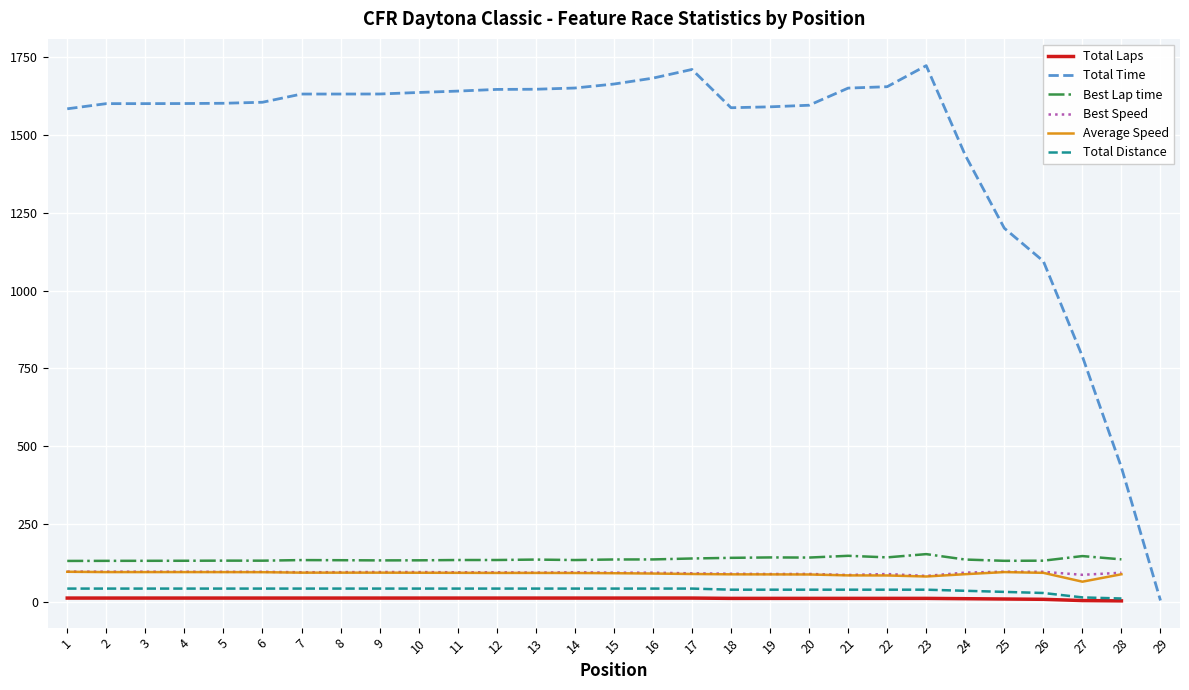

Is the value of Best Lap time at 25 greater than the value of Total Time at 9?

No